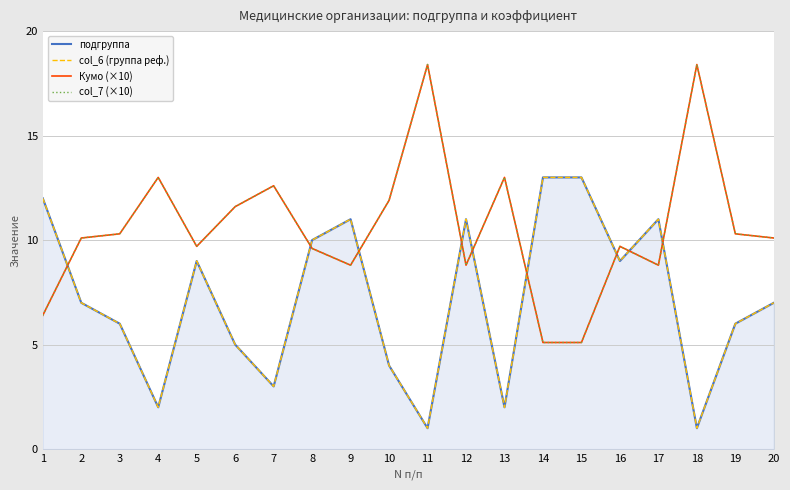

How many categories are shown in the chart?

20